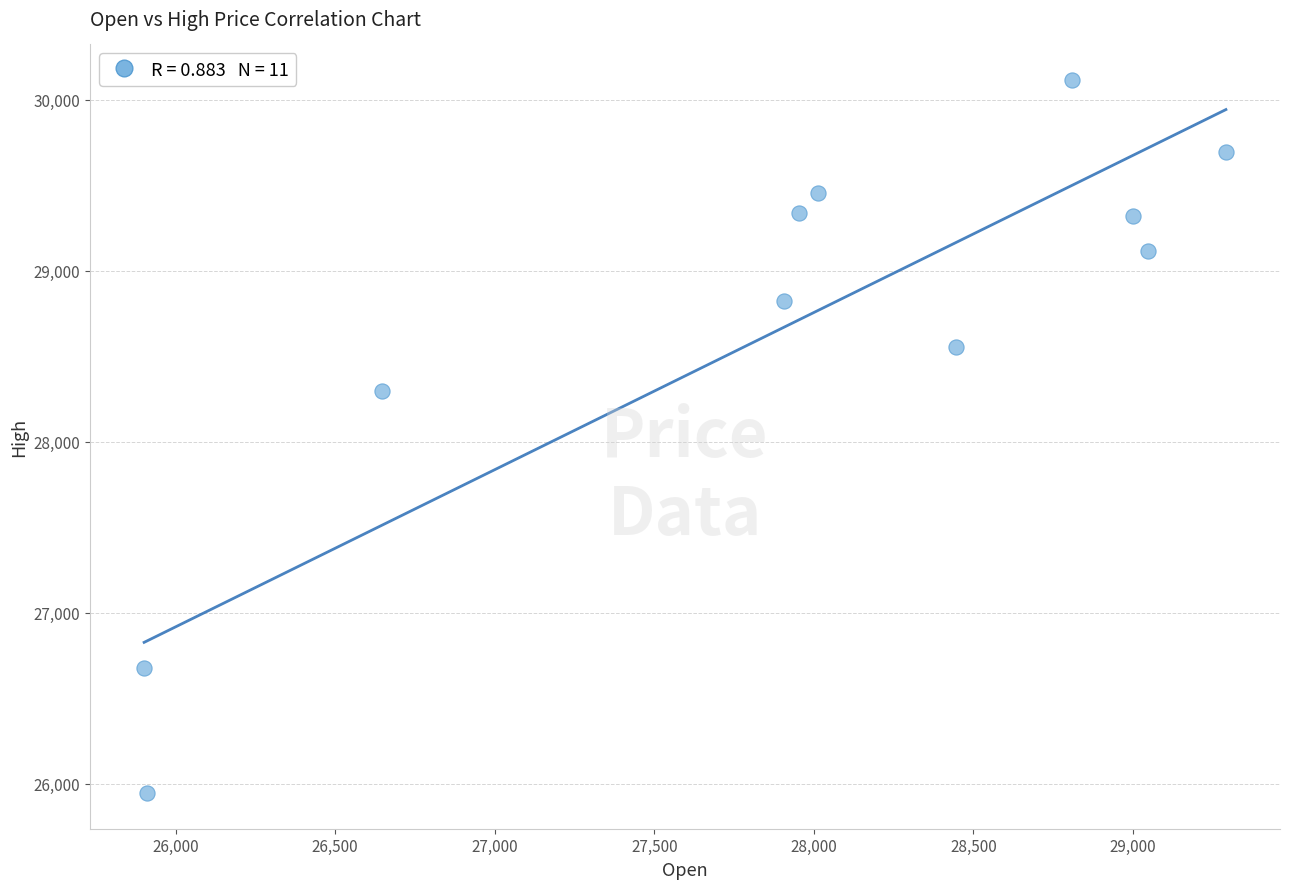

What is the average Y value?

28665.6